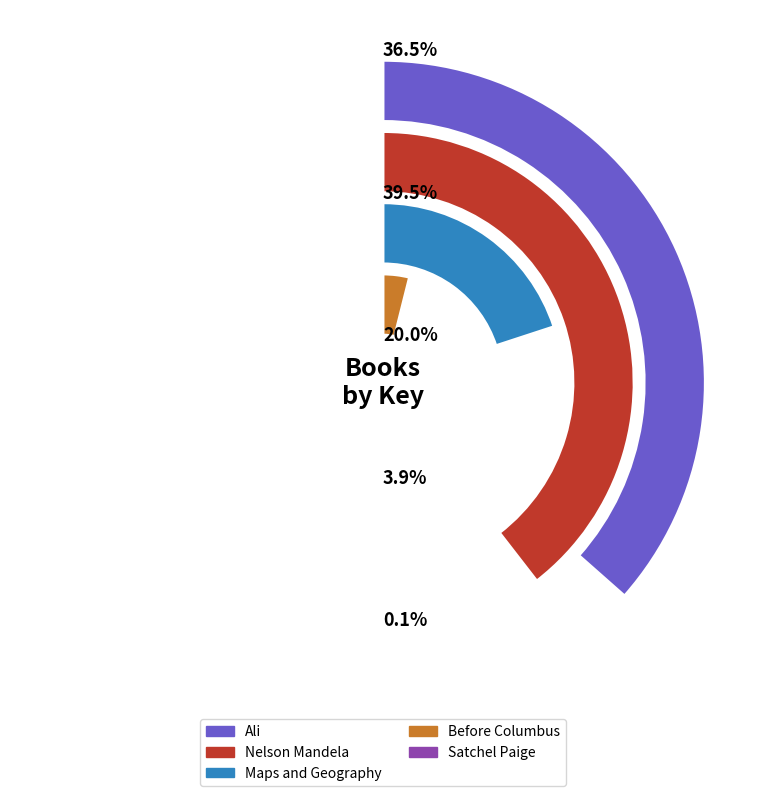

Rank the categories by value from lowest to highest.

Satchel Paige, Before Columbus, Maps and Geography, Ali, Nelson Mandela